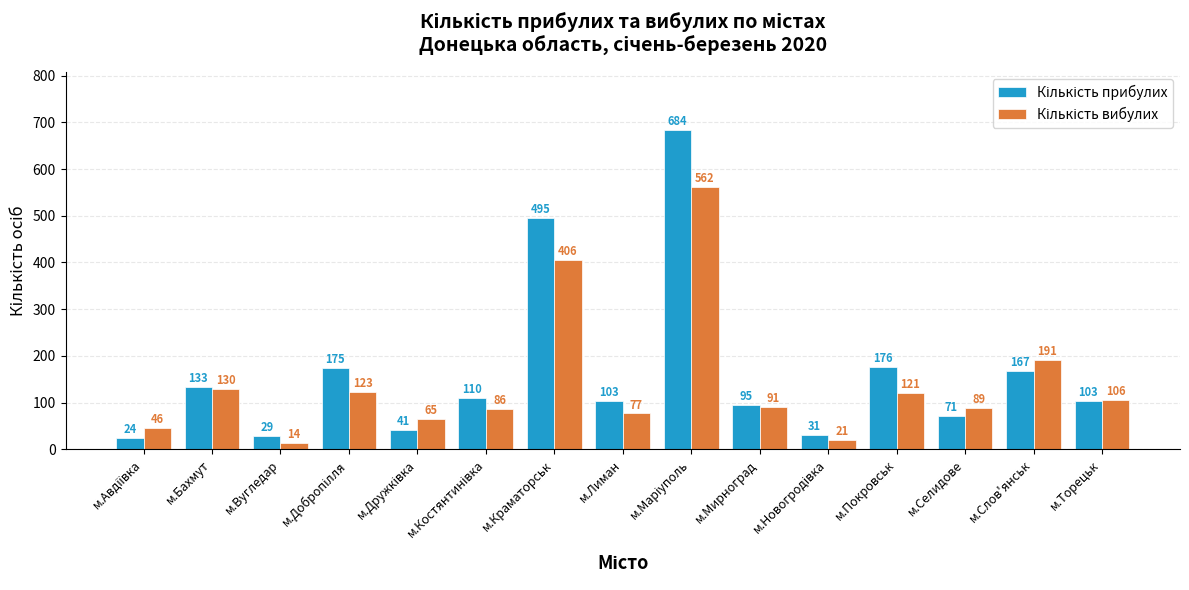

At how many categories does at least one series exceed 56?

12